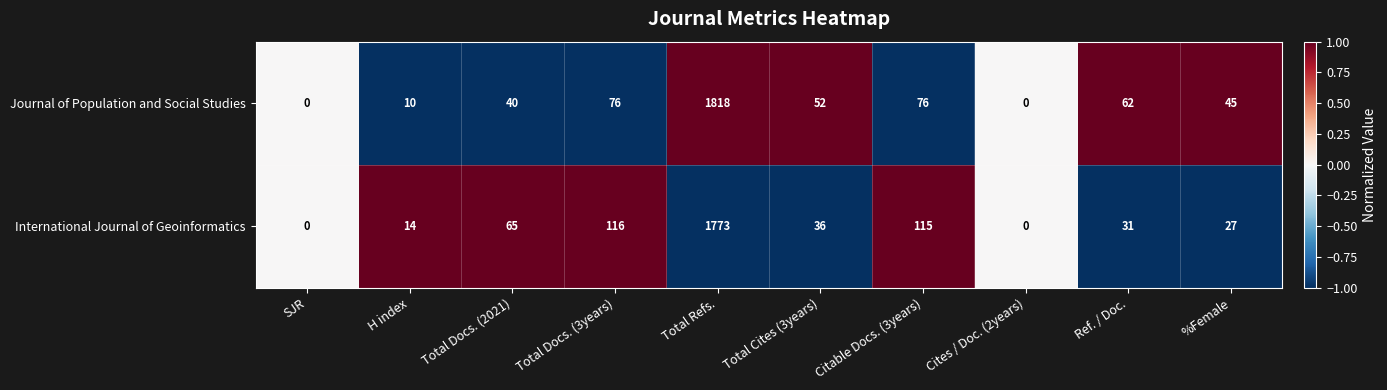

Reading left to right, what are all the values shown in this chart?

Journal of Population and Social Studies: SJR=0	H index=10	Total Docs. (2021)=40	Total Docs. (3years)=76	Total Refs.=1818	Total Cites (3years)=52	Citable Docs. (3years)=76	Cites / Doc. (2years)=0	Ref. / Doc.=62	%Female=45
International Journal of Geoinformatics: SJR=0	H index=14	Total Docs. (2021)=65	Total Docs. (3years)=116	Total Refs.=1773	Total Cites (3years)=36	Citable Docs. (3years)=115	Cites / Doc. (2years)=0	Ref. / Doc.=31	%Female=27